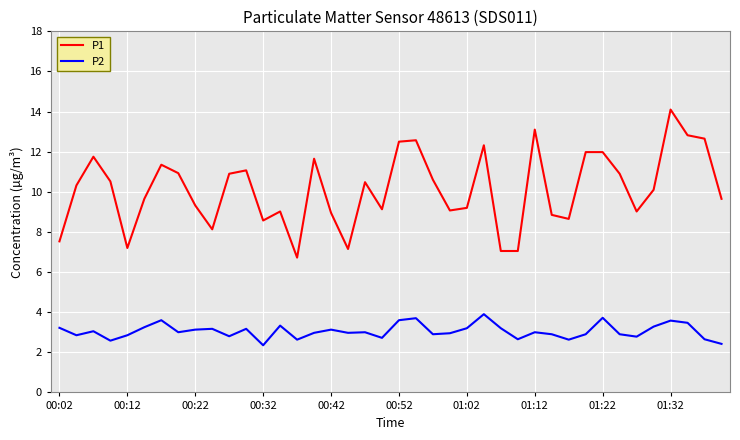

List the series in order of their peak value, highest first.

P1, P2